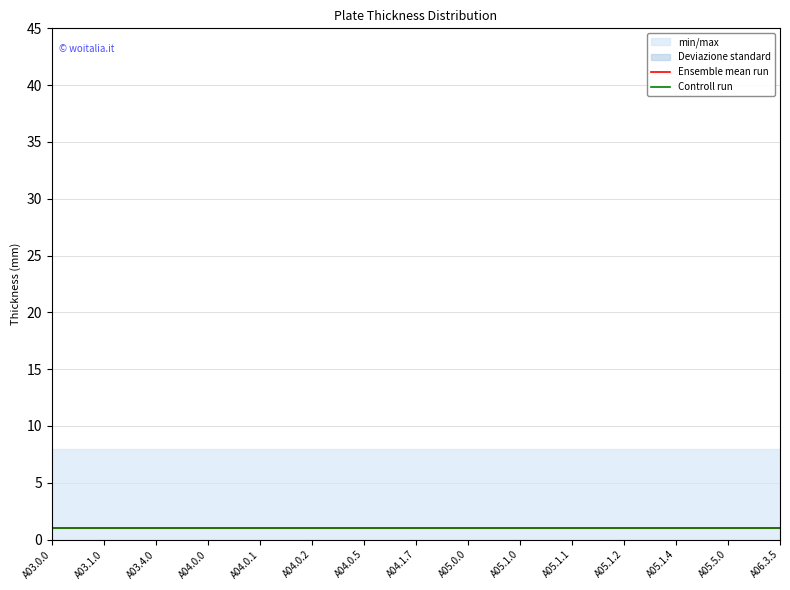

What is the difference between the highest and lowest values at A05.1.4?

8